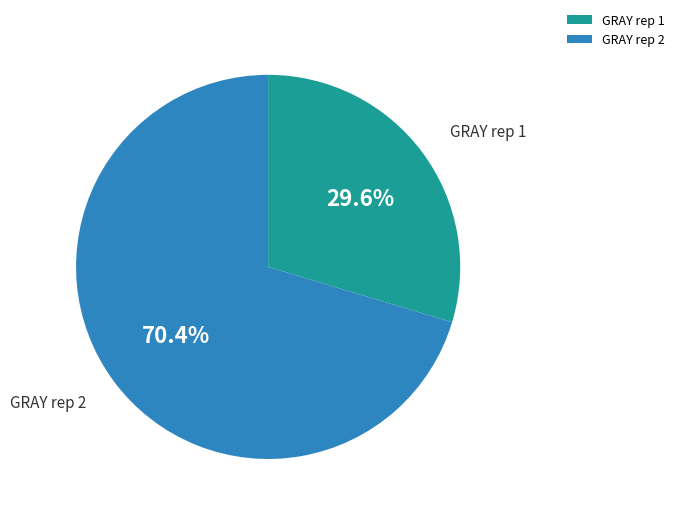

Between GRAY rep 1 and GRAY rep 2, which is larger?

GRAY rep 2